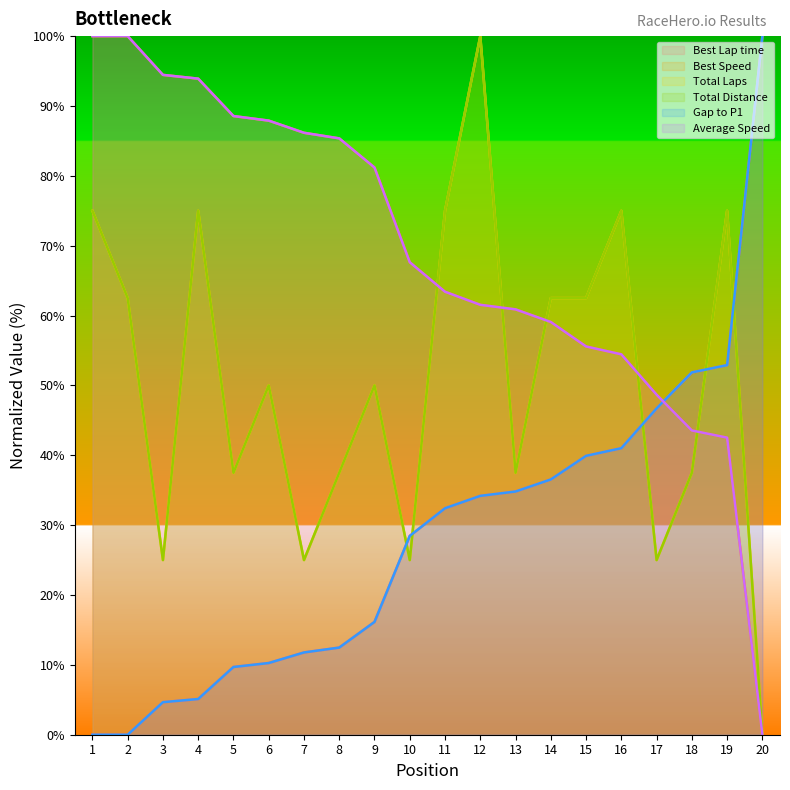

The value of Best Speed at 1 is 133.6. True or false?

False